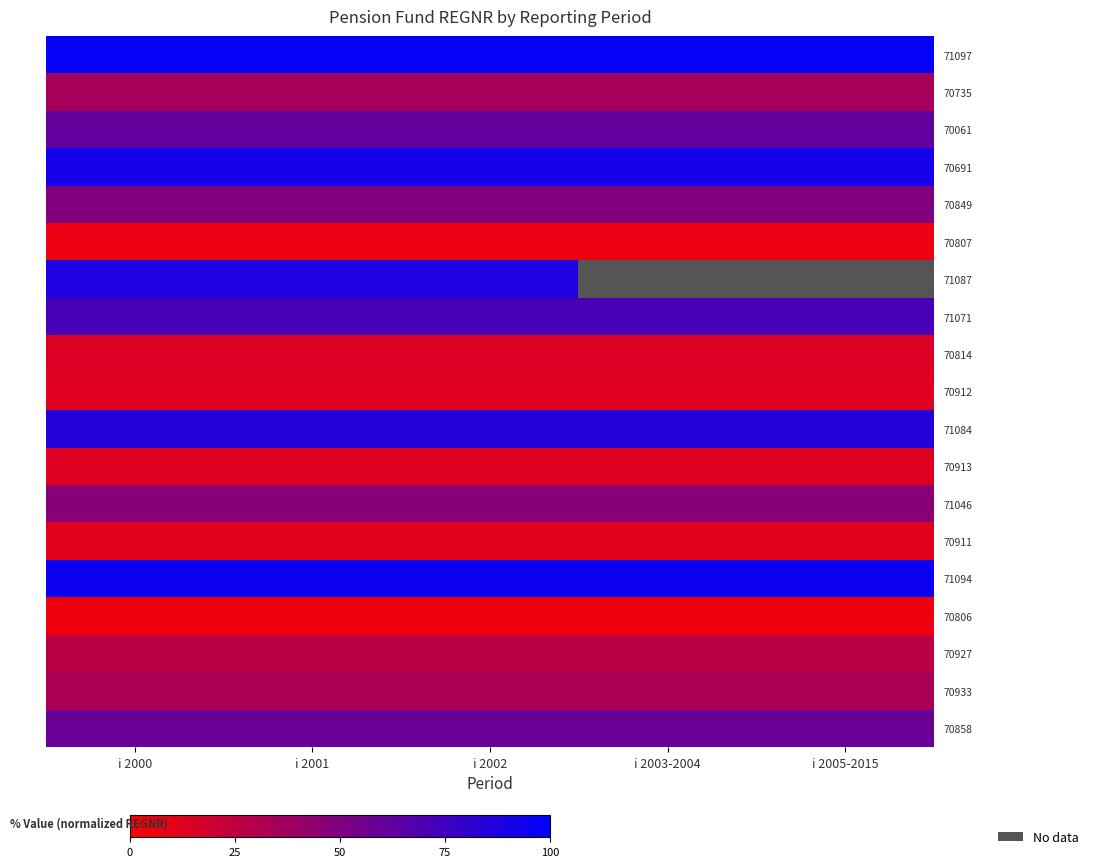

The value of 70933 at i 2002 is 18.0. True or false?

False